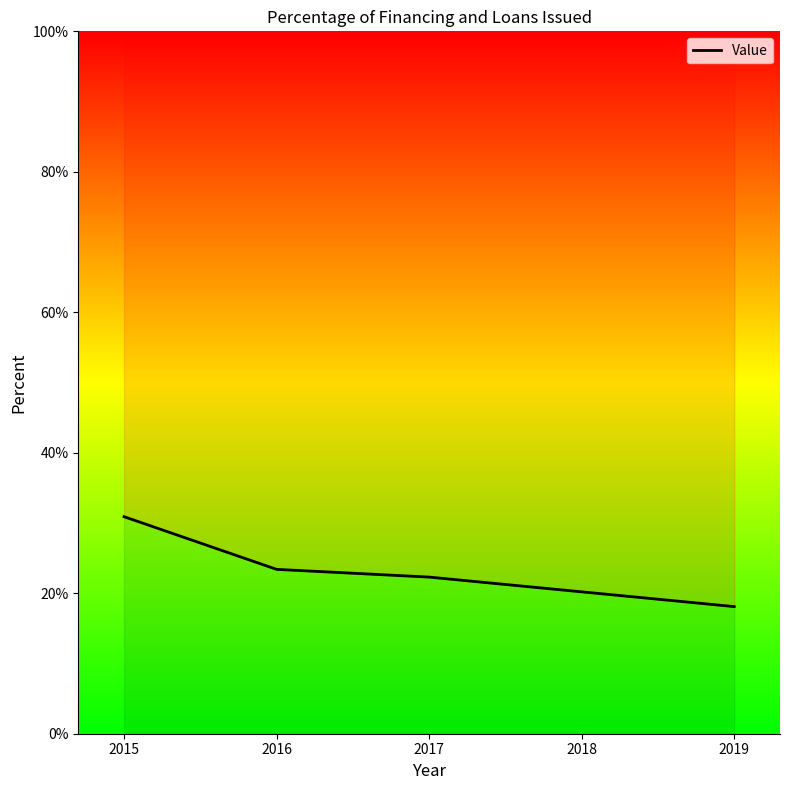

True or false: the data shows 4.3 at 2019.

False